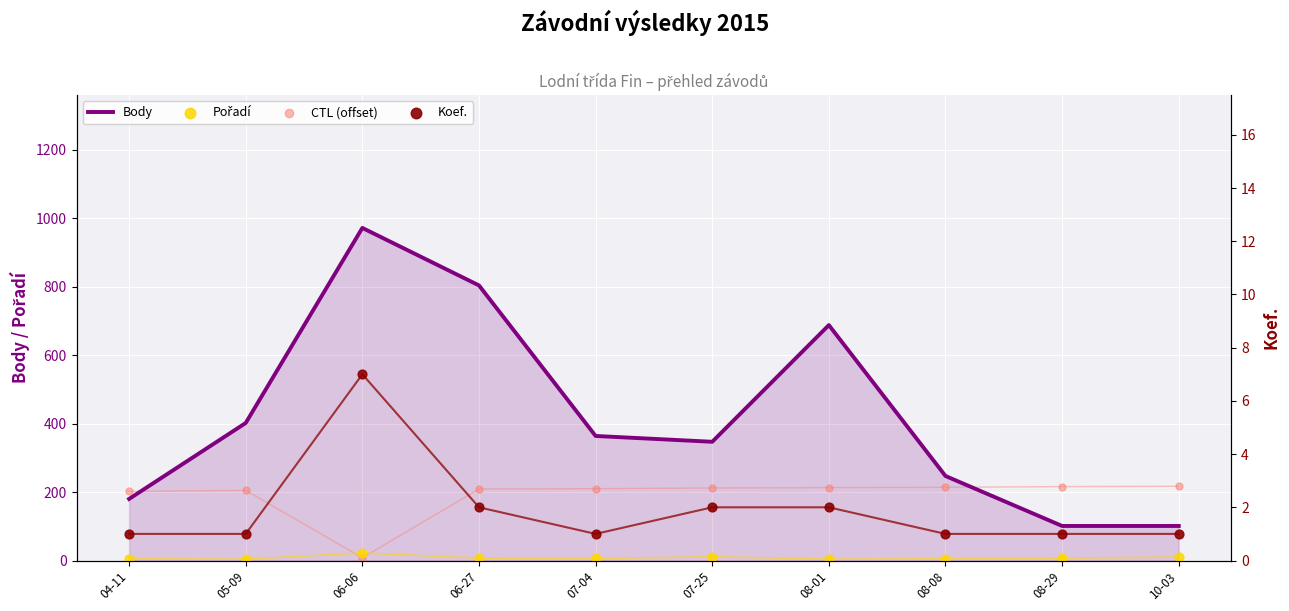

Which series reaches the minimum Y coordinate?

Koef.